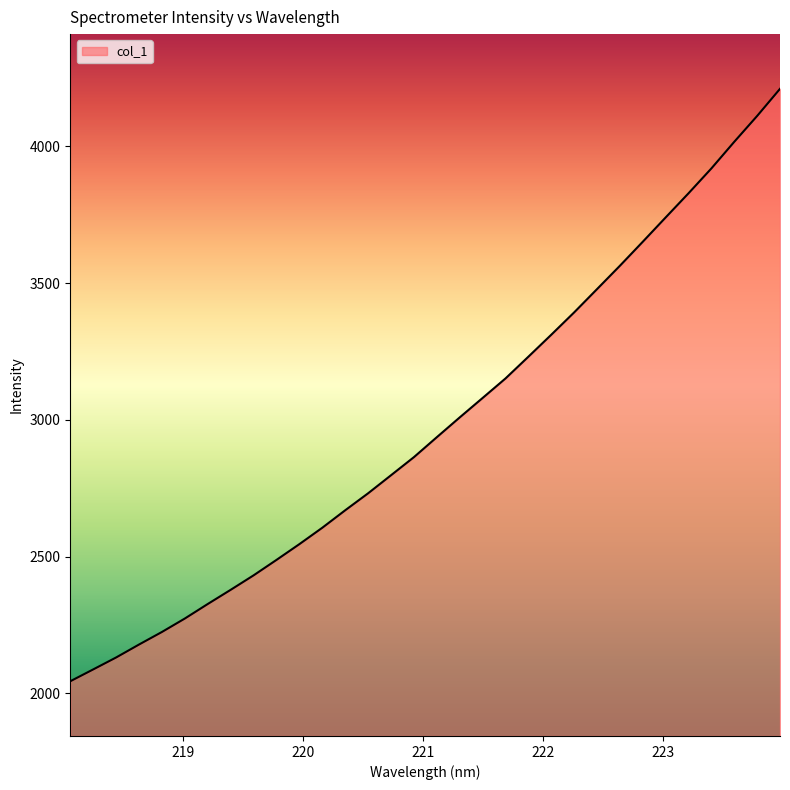

What is the average value?

2981.5